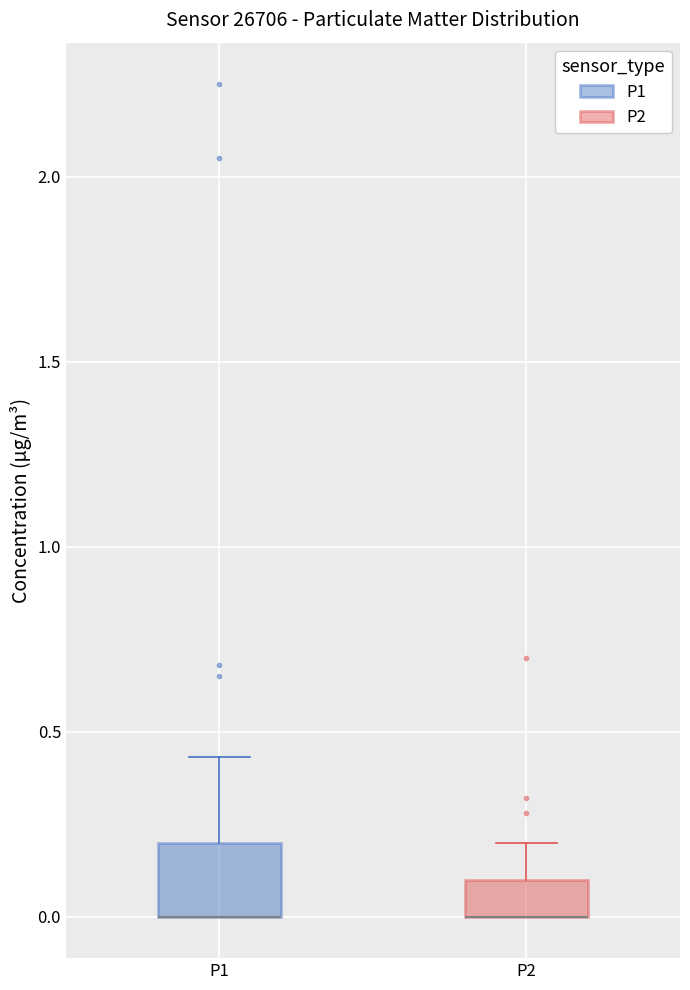

Which box is the tallest, from its lower edge to its upper edge?

P1